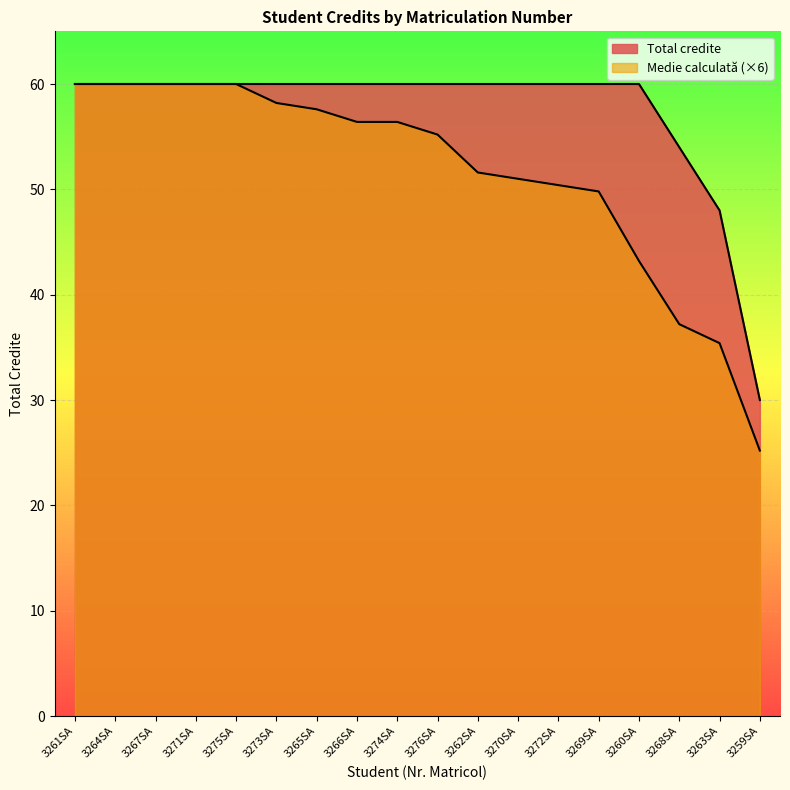

What is the sum of all values?

1032